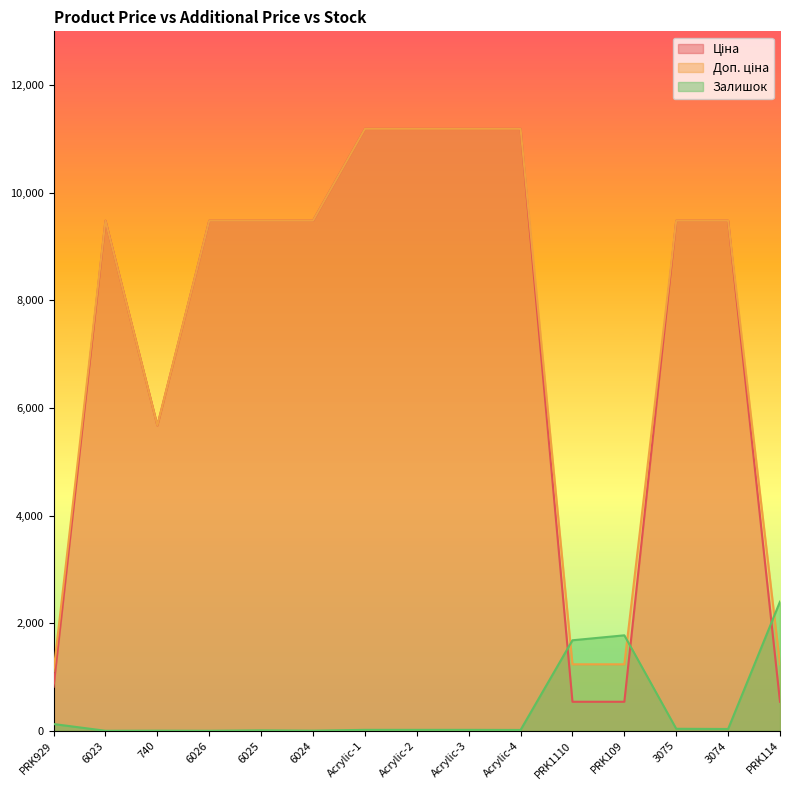

How many interior local valleys does the Залишок series have?

5